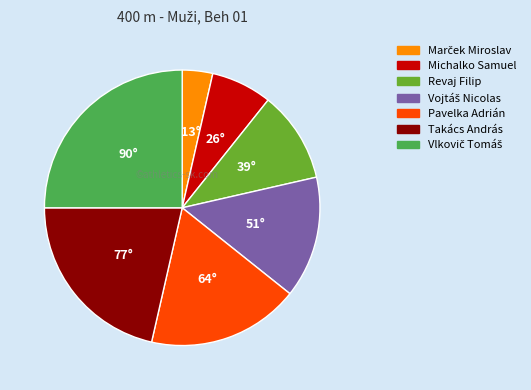

Is the sum of Michalko Samuel and Revaj Filip greater than half?

No